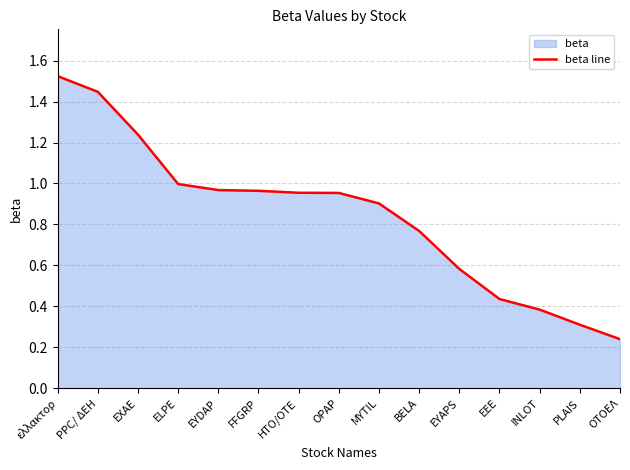

What position from the right is ελλακτορ?

15